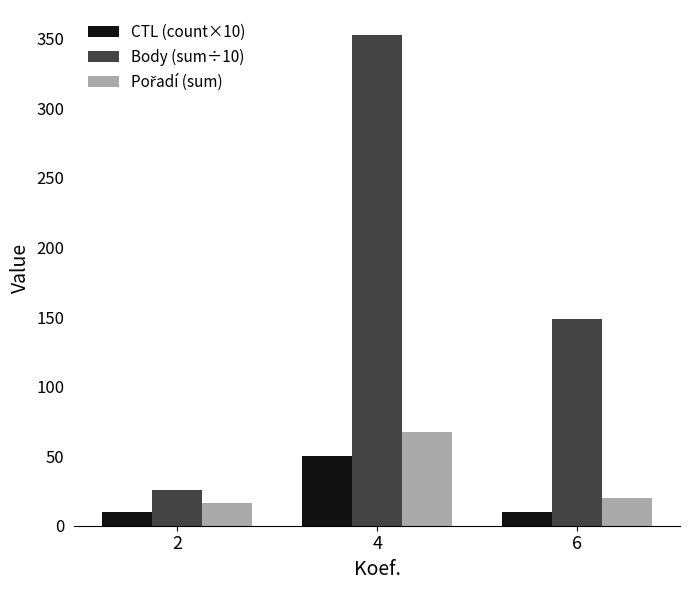

Which series has the largest total across all categories?

Body (sum÷10)